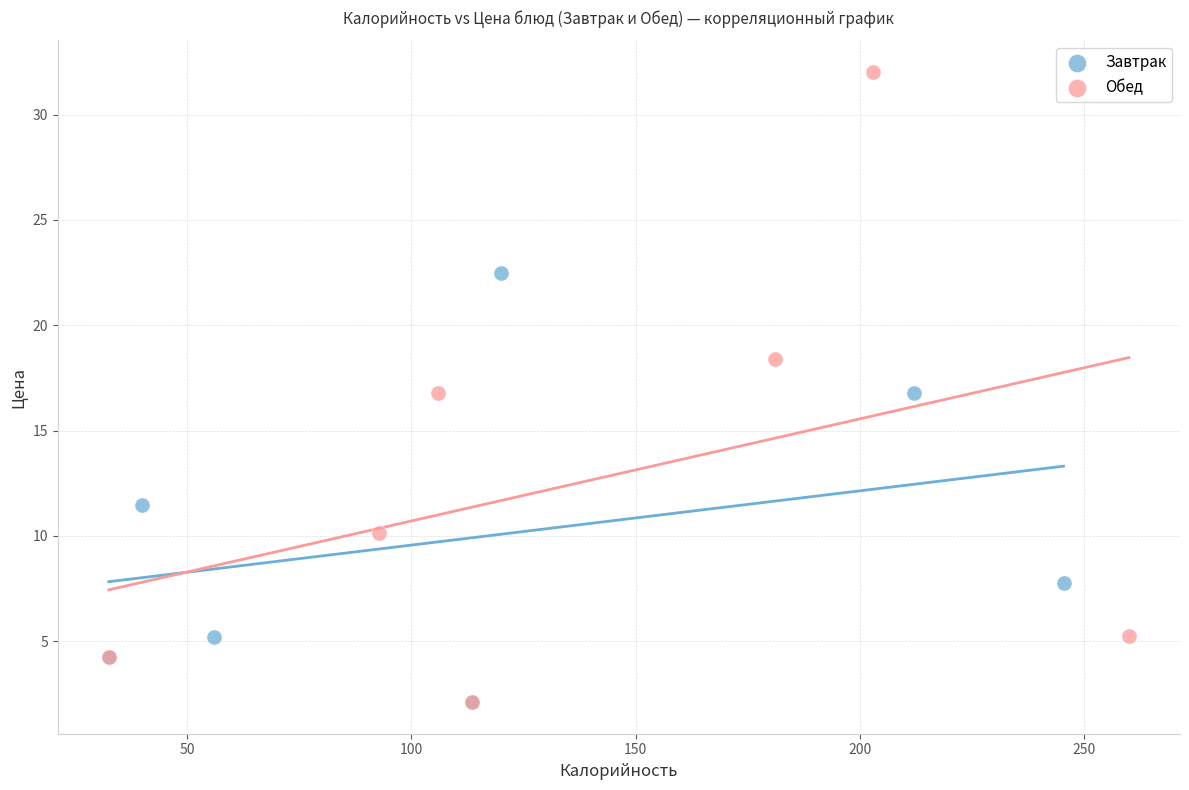

Which series reaches the maximum Y coordinate?

Обед